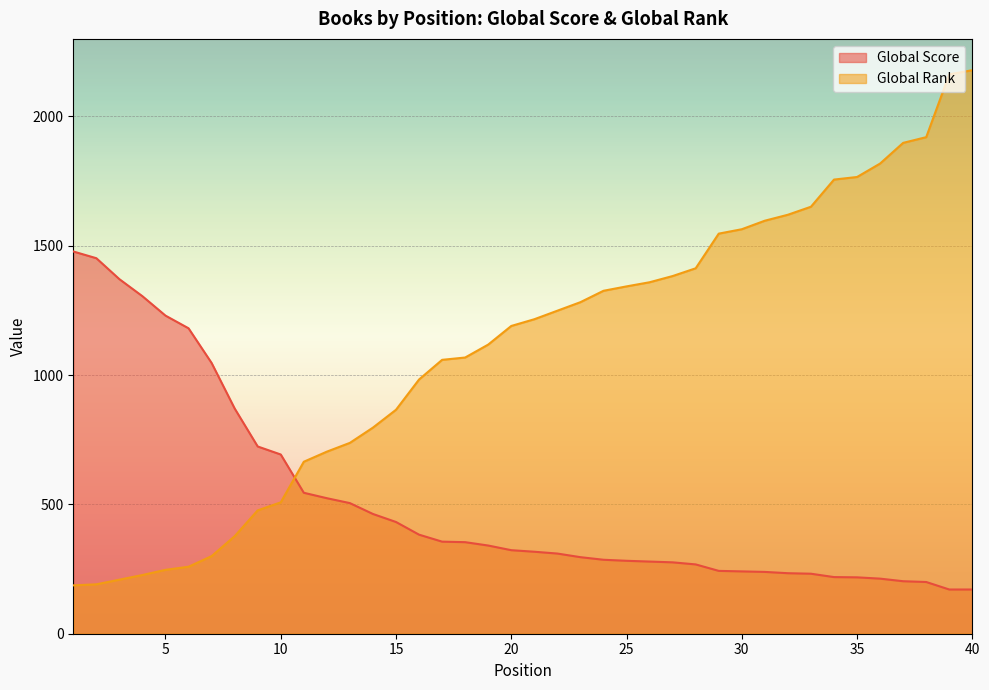

After their last crossing, which series has the higher values: Global Score or Global Rank?

Global Rank